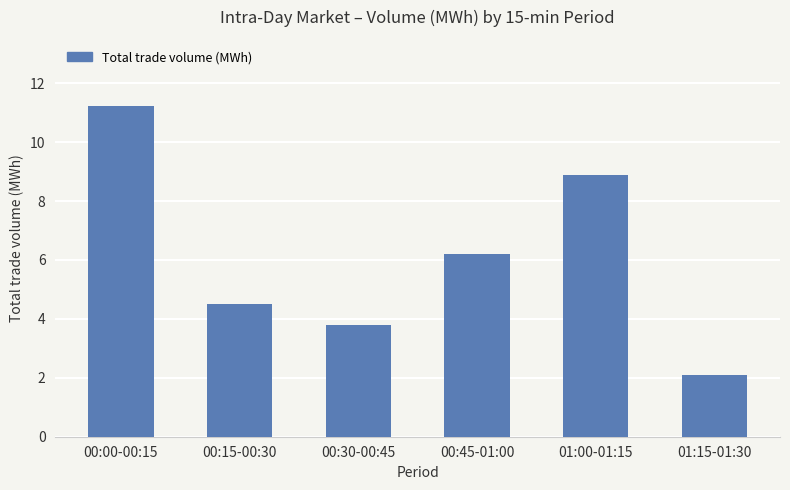

Rank the categories by value from highest to lowest.

00:00-00:15, 01:00-01:15, 00:45-01:00, 00:15-00:30, 00:30-00:45, 01:15-01:30